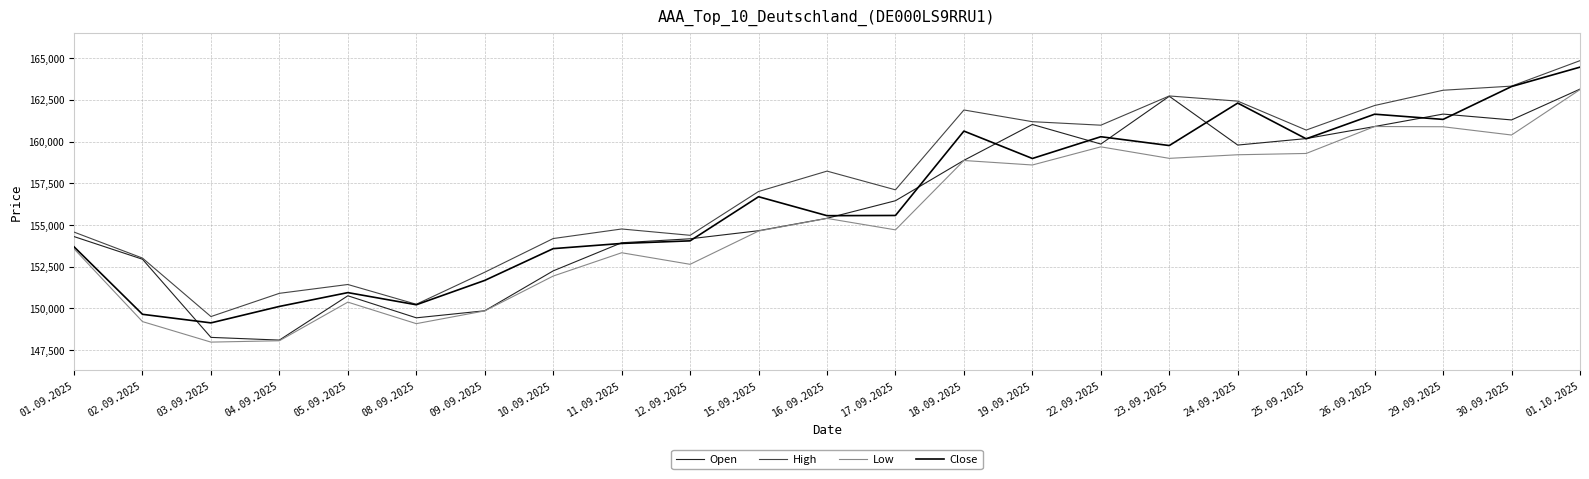

Which series changed the most between 30.09.2025 and 01.10.2025?

Low